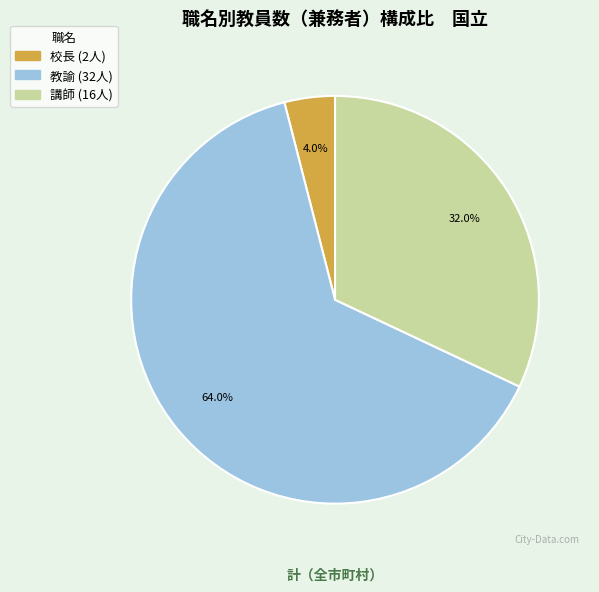

True or false: 教諭 accounts for 76% of the total.

False